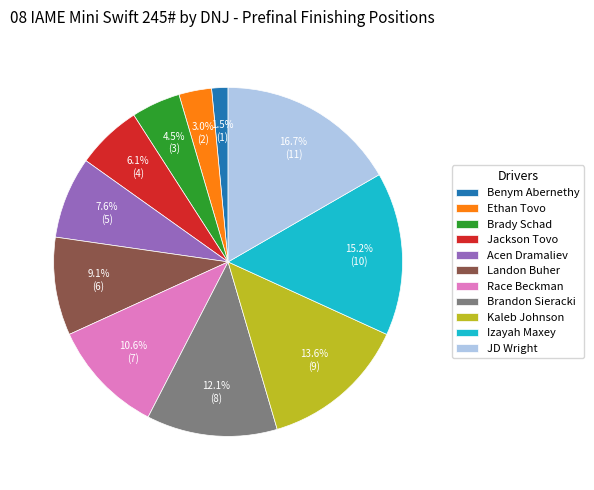

How many slices are in this pie chart?

11